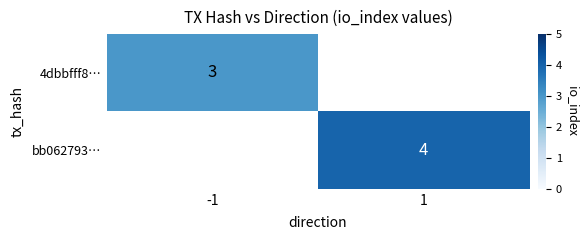

Between 1 and -1, which is larger?

-1